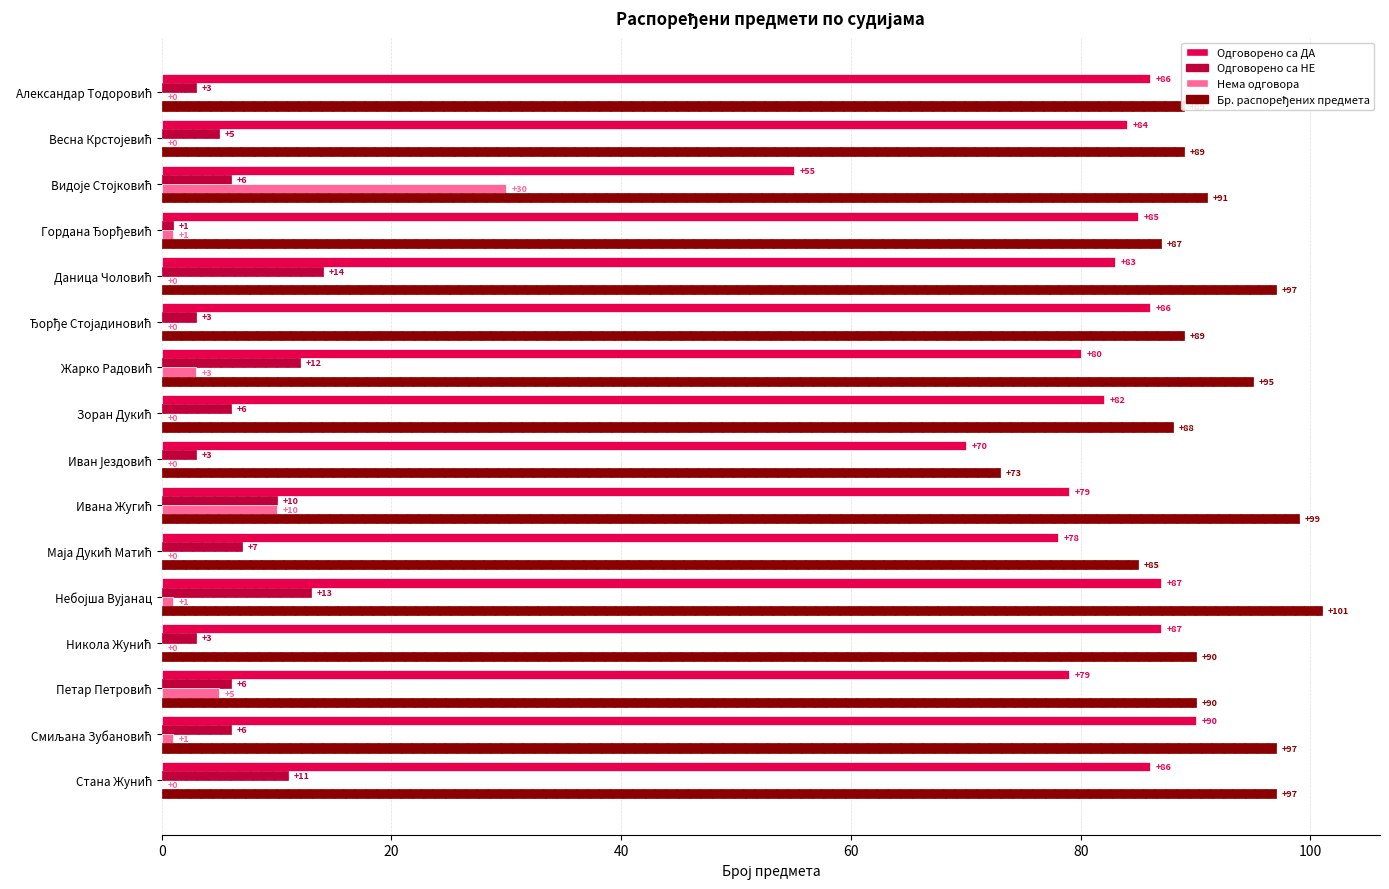

What is the maximum value shown in the chart?

101